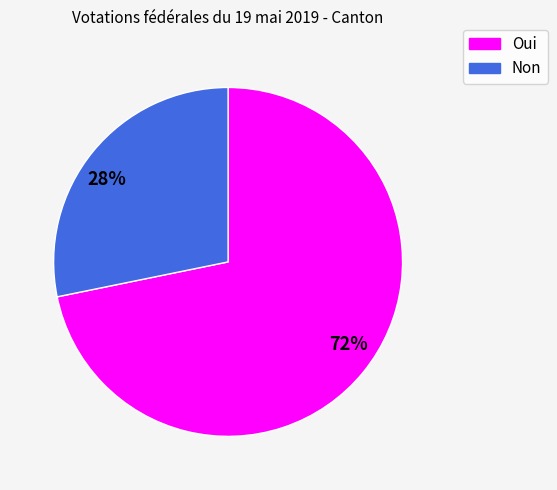

To the nearest percent, what is the average slice percentage?

50%